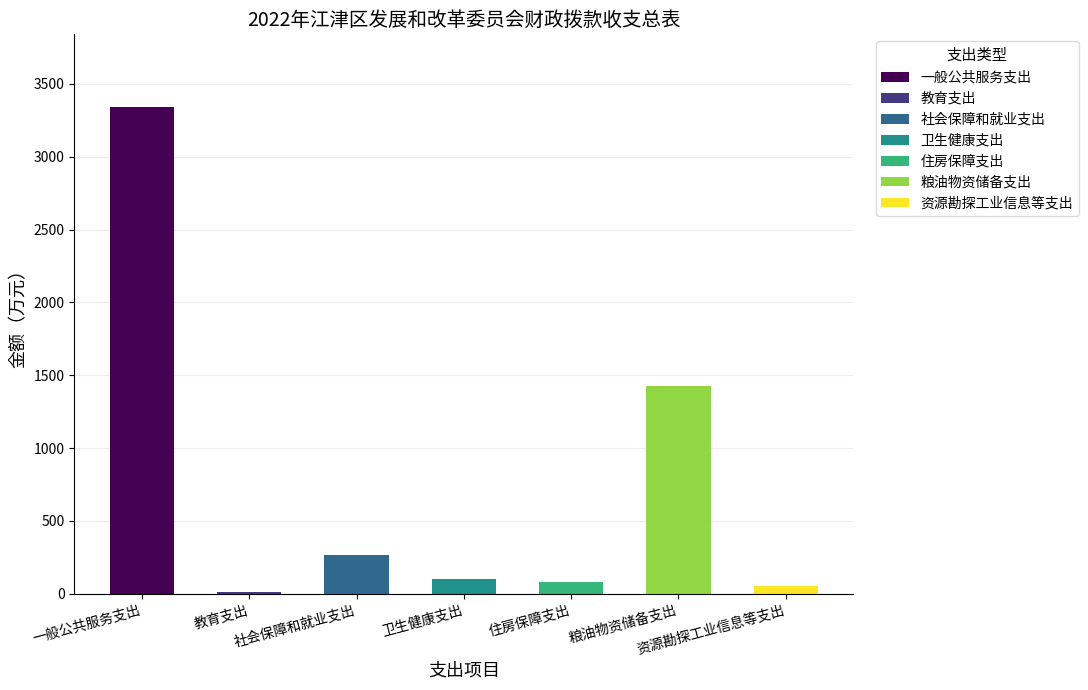

True or false: the data shows 1426.2 at 粮油物资储备支出.

True